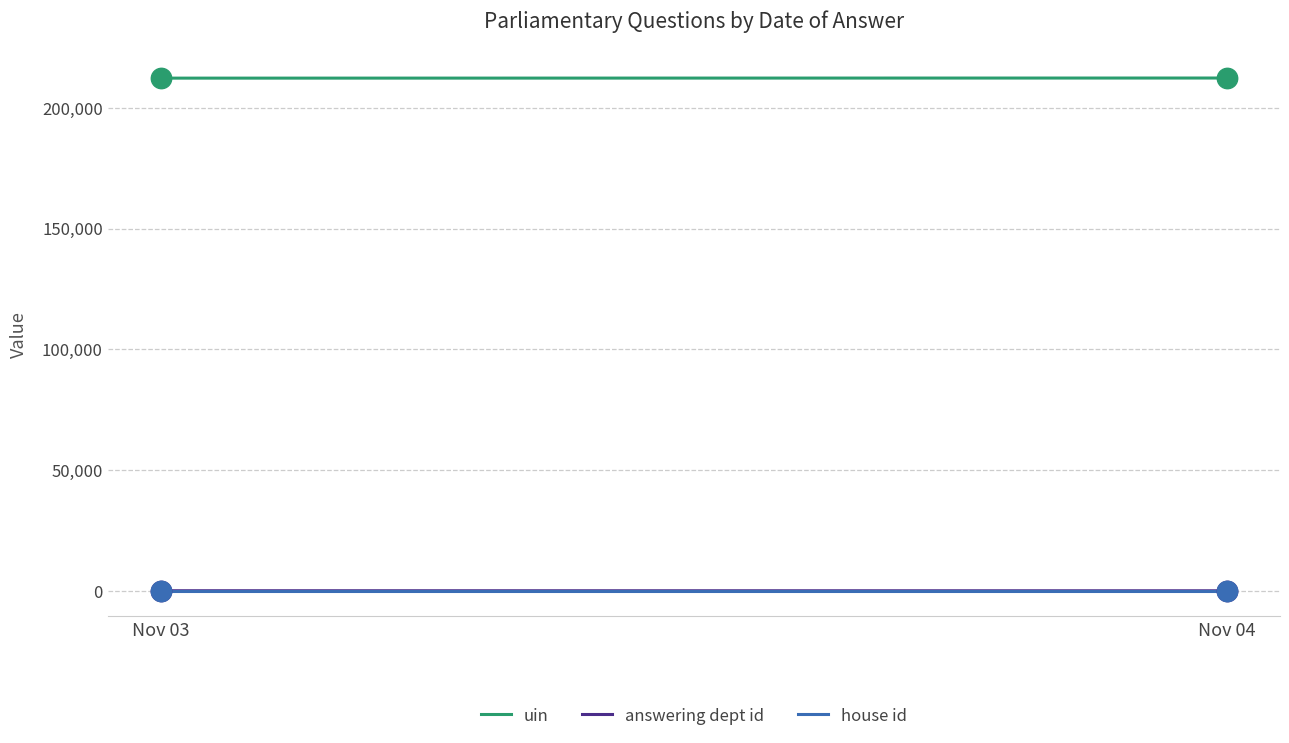

Is the value of uin at Nov 04 greater than the value of answering dept id at Nov 04?

Yes